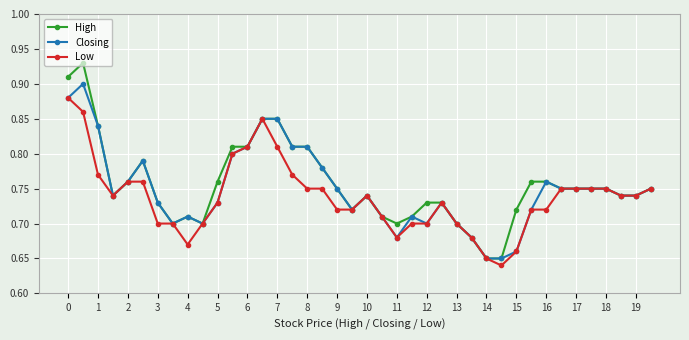

Rank the series by their maximum value, from lowest to highest.

Low, Closing, High